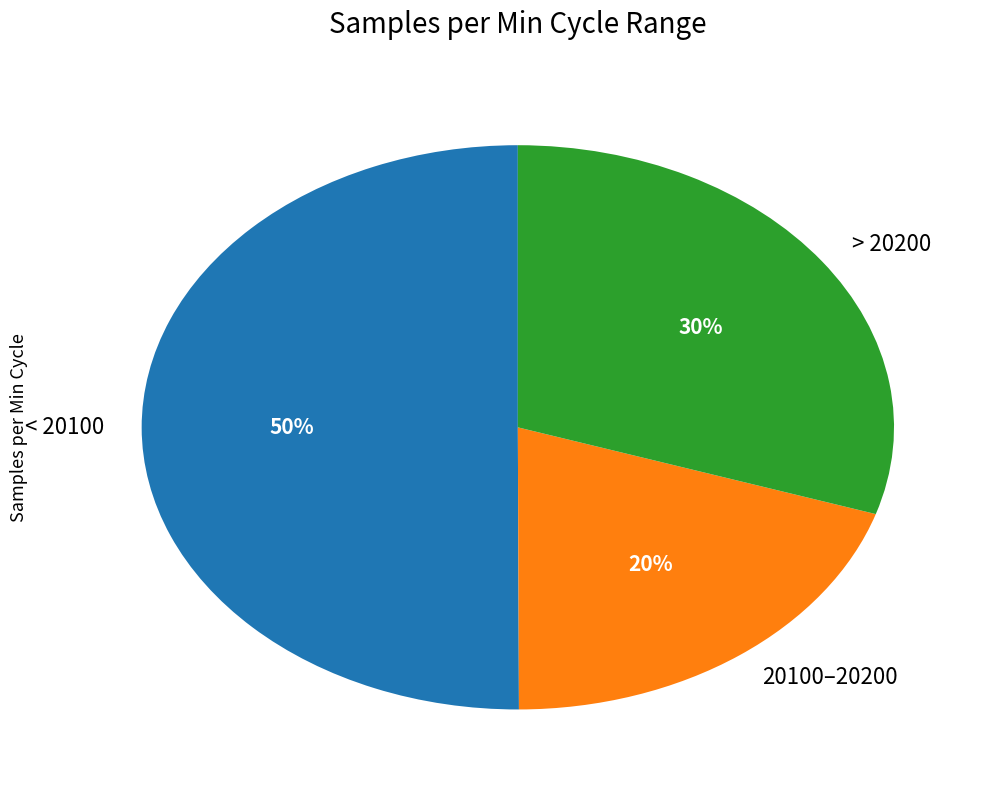

Between < 20100 and > 20200, which is larger?

< 20100